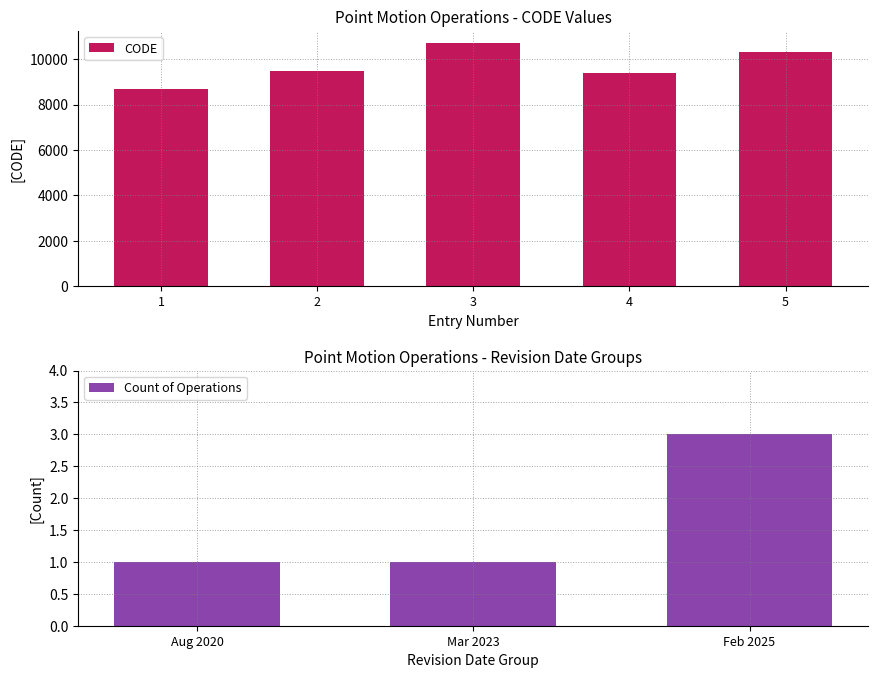

The value of CODE at 4 is 9375. True or false?

True